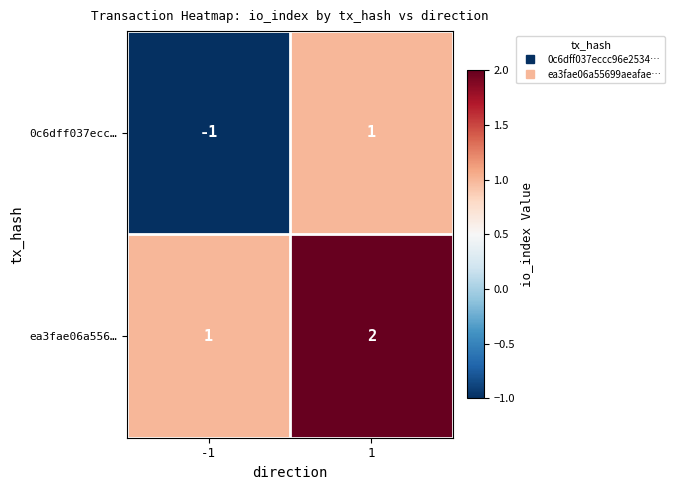

Which series has the largest range (max minus min)?

0c6dff037ecc…